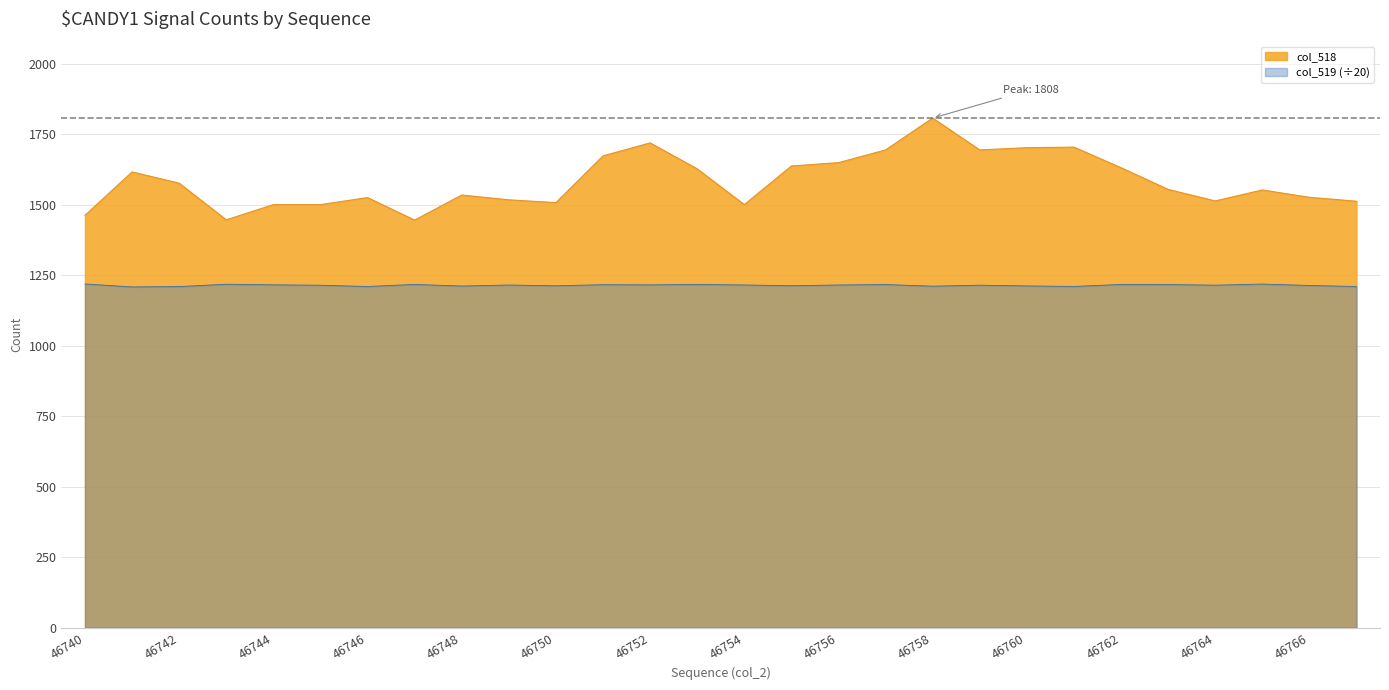

What is the approximate value at 46743?

1218.5